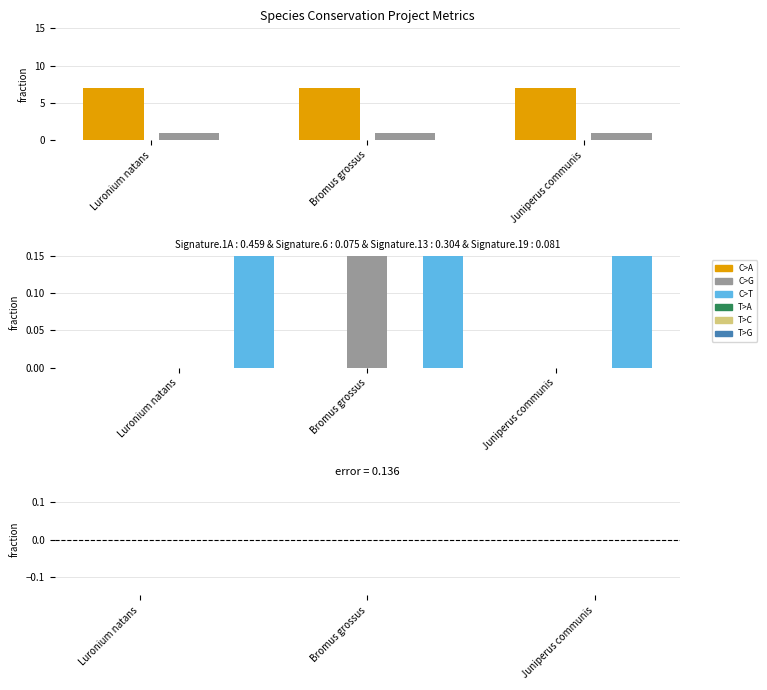

What is the label of the 2nd bar from the right?

Bromus grossus